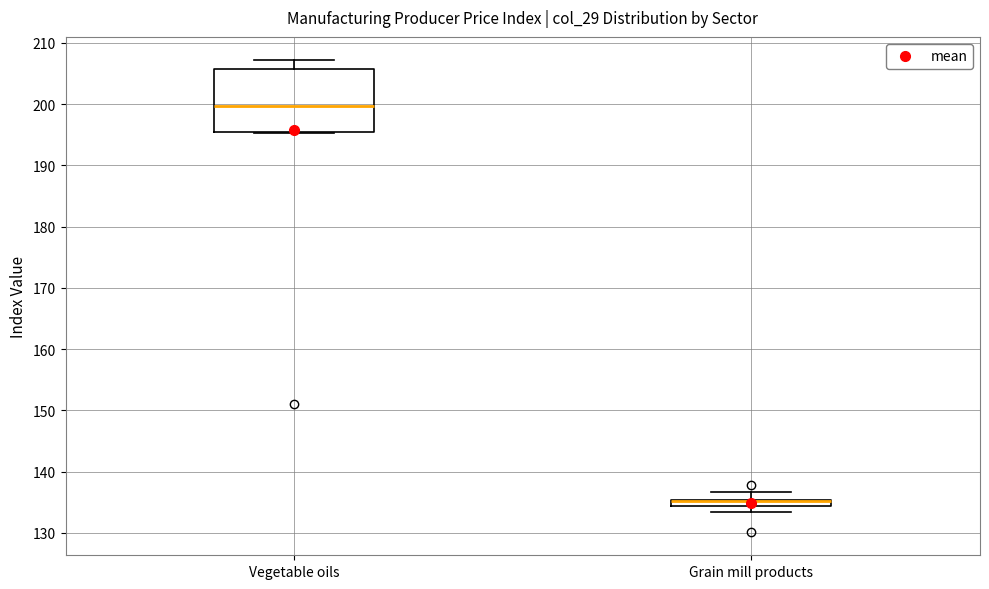

Which box is the tallest, from its lower edge to its upper edge?

Vegetable oils